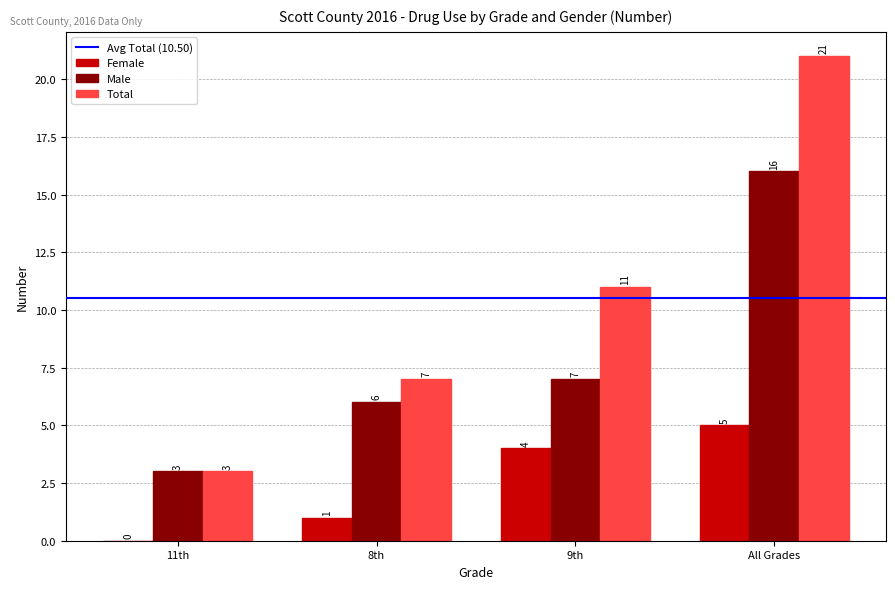

Which series has the largest total across all categories?

Total